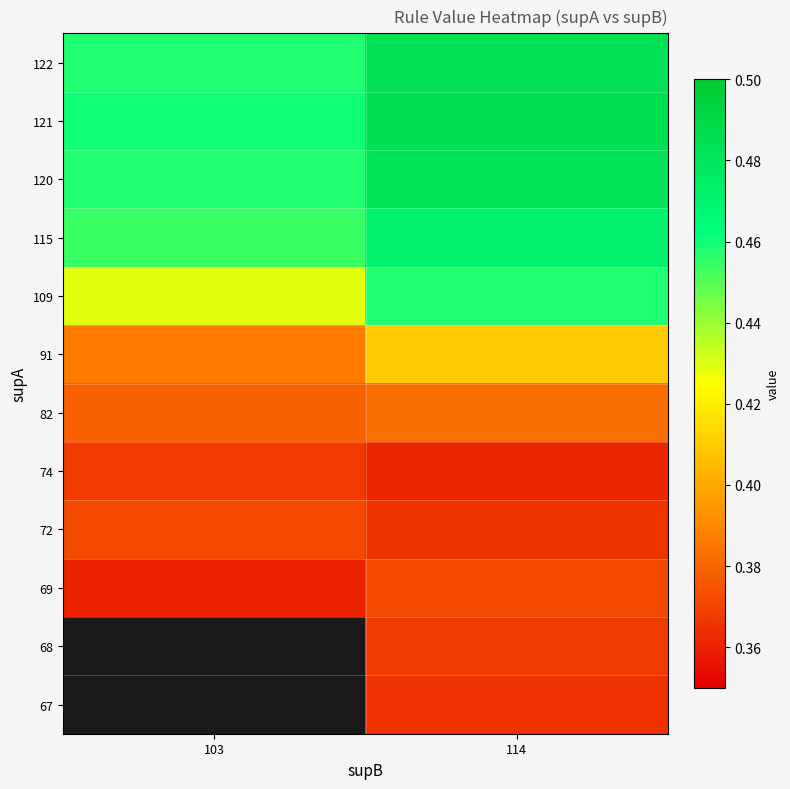

Which label corresponds to the largest value in the chart?

114